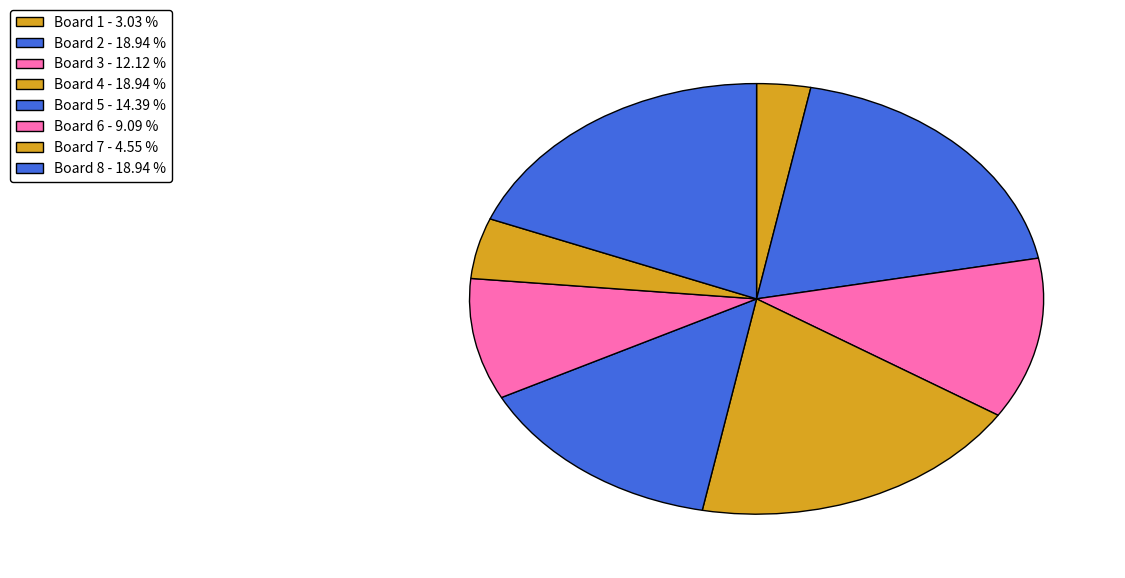

To the nearest percent, what percentage of the pie is Board 6?

9%